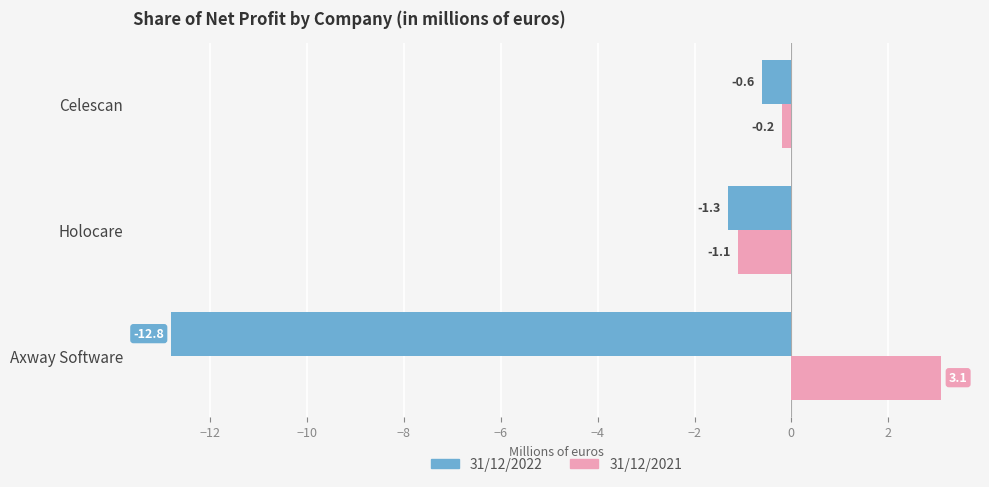

What is the difference between the maximum and minimum values in the 31/12/2022 series?

12.2